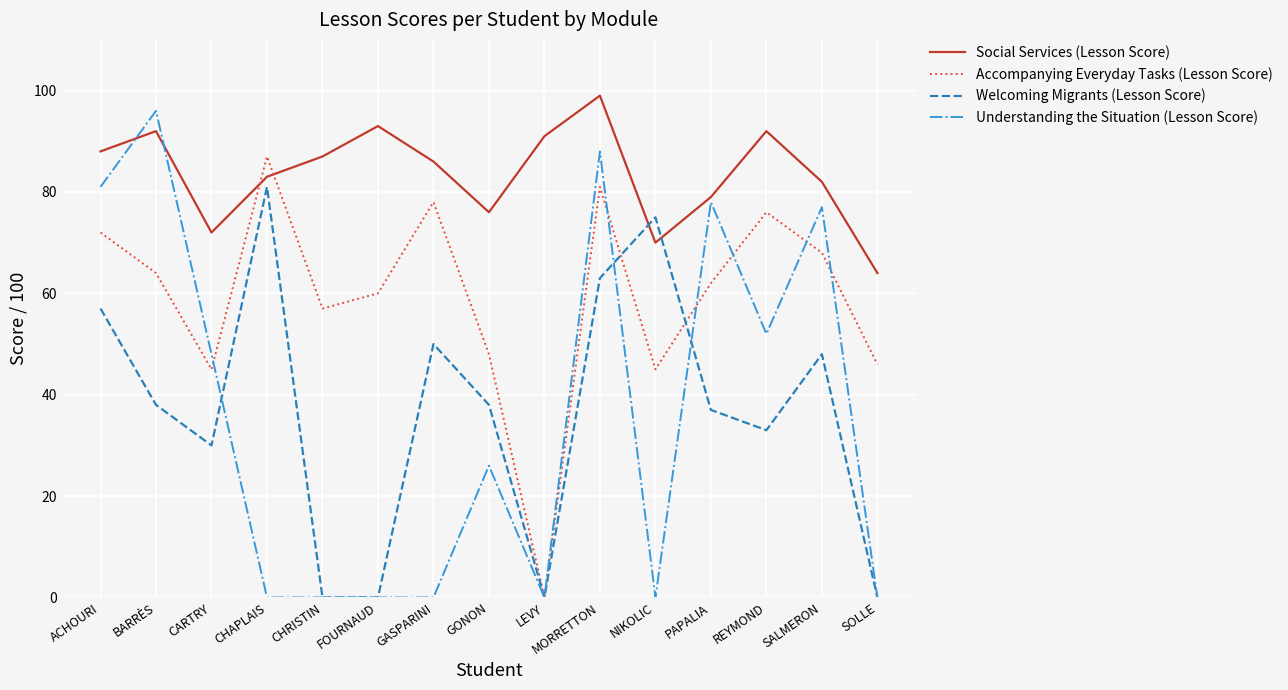

Read the Social Services (Lesson Score) value at REYMOND, to the nearest 5.

90